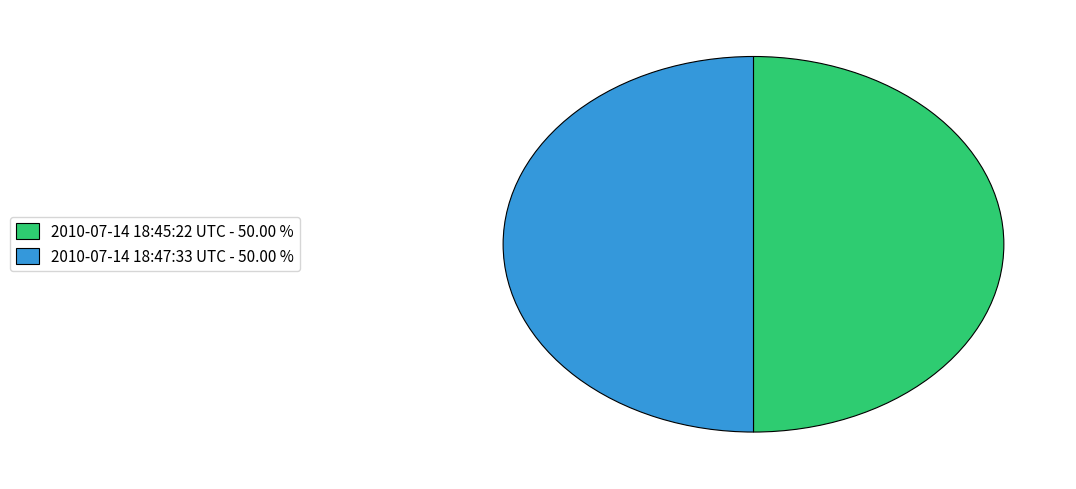

Approximately how many times larger is the value at 2010-07-14 18:45:22 UTC compared to 2010-07-14 18:47:33 UTC?

1.0